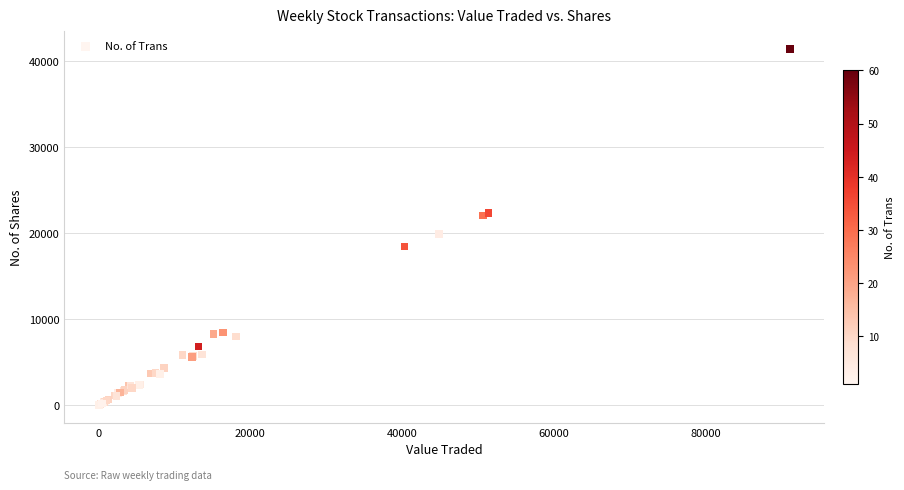

What Y value in the scatter plot is closest to 20711?

19948